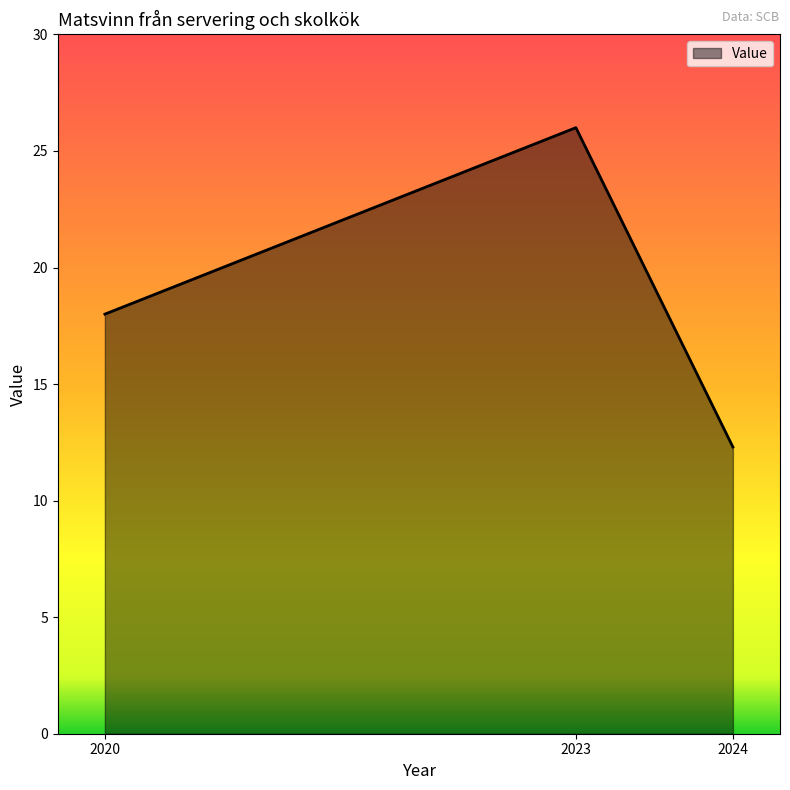

List the labels in order of value, largest first.

2023, 2020, 2024